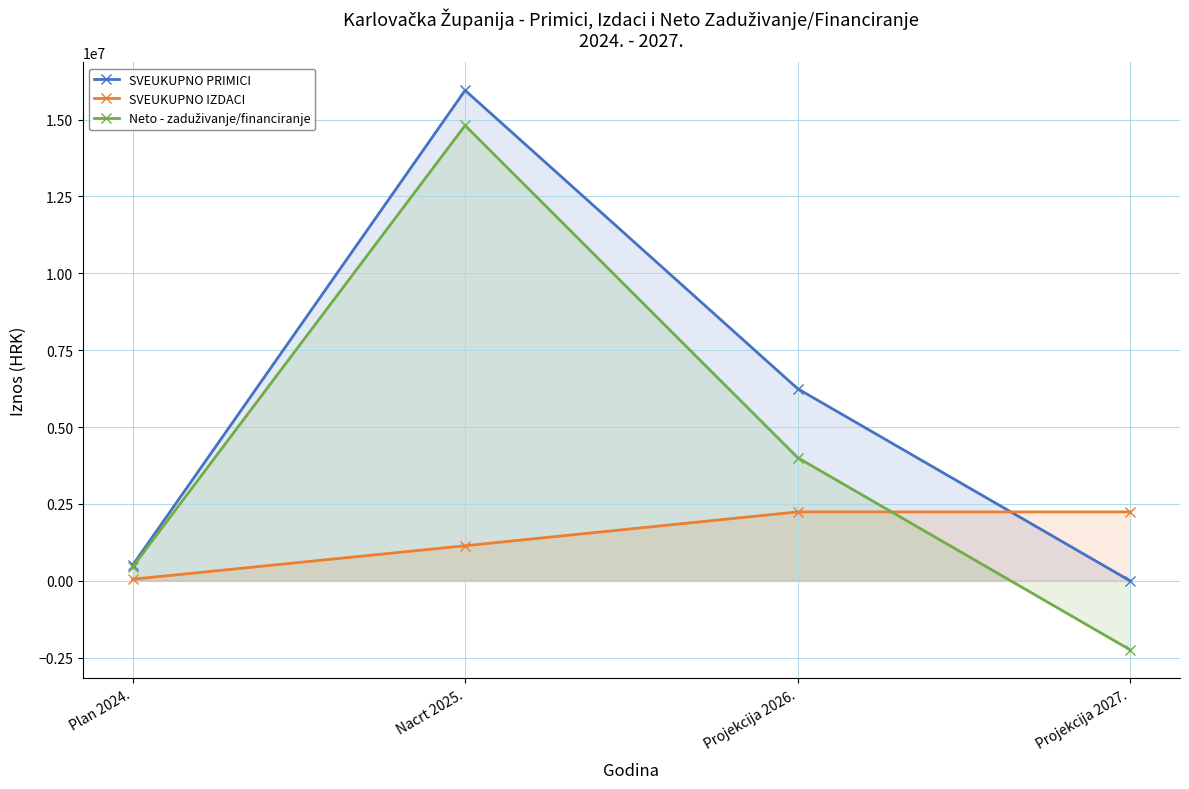

True or false: SVEUKUPNO PRIMICI has a value of 1561567.7 at Projekcija 2026..

False